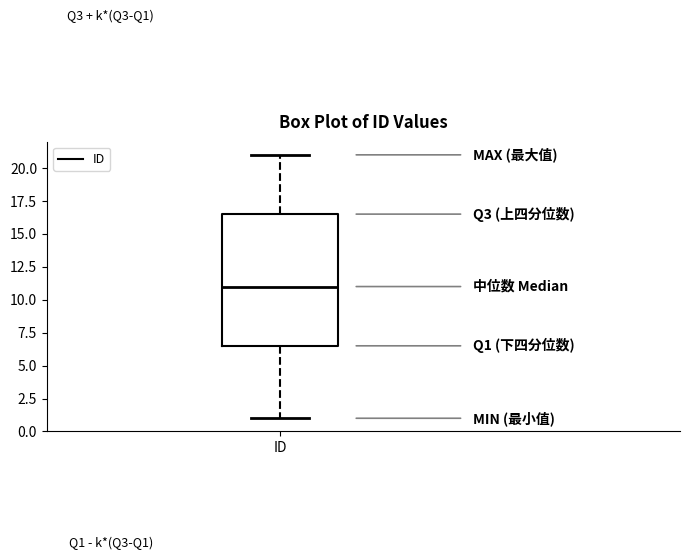

Read this box plot against the y-axis: the position of the median line, the range covered by the box, and the ends of both whiskers. The values are not printed on the chart, so give them approximately, as read against the axis.

median 11.0, box 6.5 to 16.5, whiskers 1.0 to 21.0